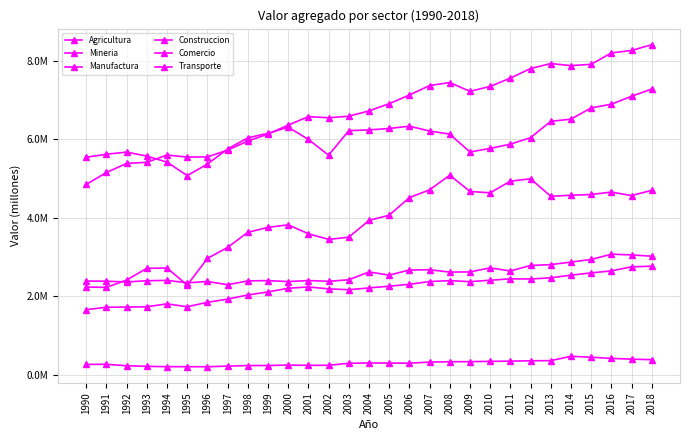

True or false: Comercio has more than 0 interior local peaks.

True